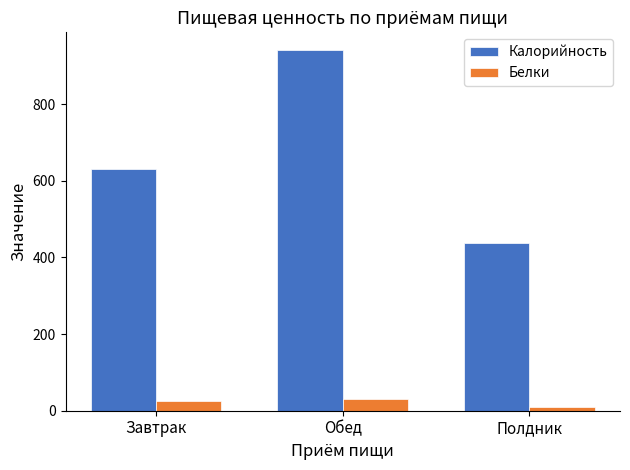

How many values in the Калорийность series exceed 630?

2